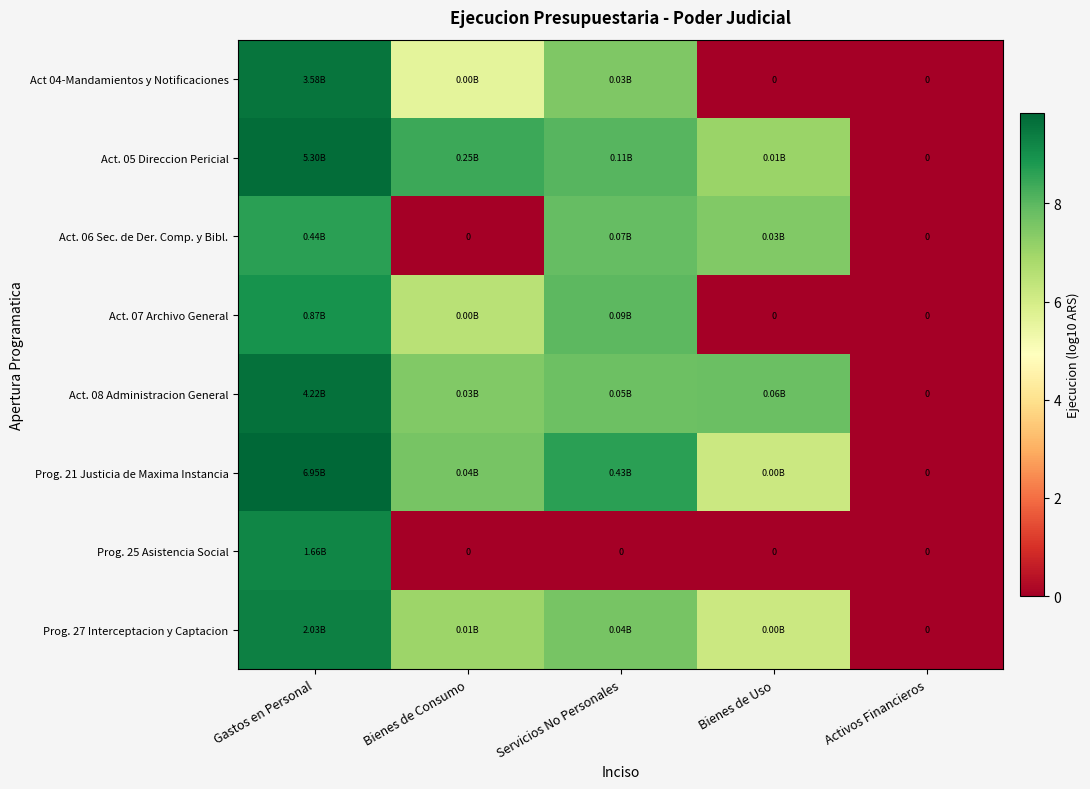

How many values in Act. 07 Archivo General are above zero?

3